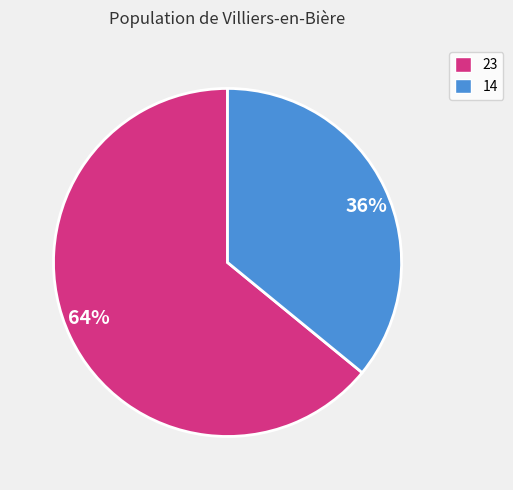

Count the number of slices in the pie.

2